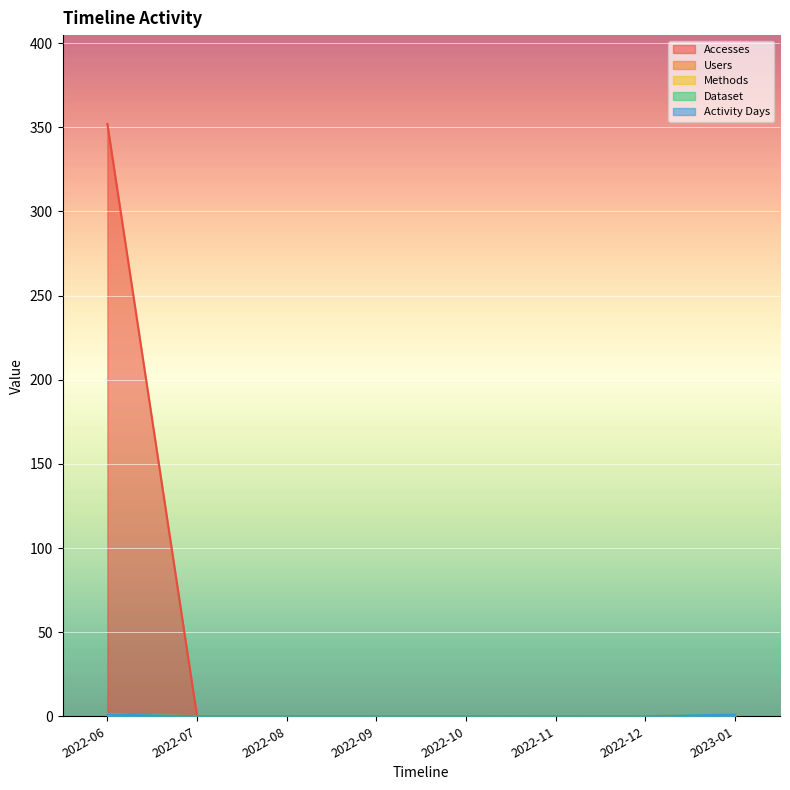

What is the value of the Methods point at the 1st from the left?

1